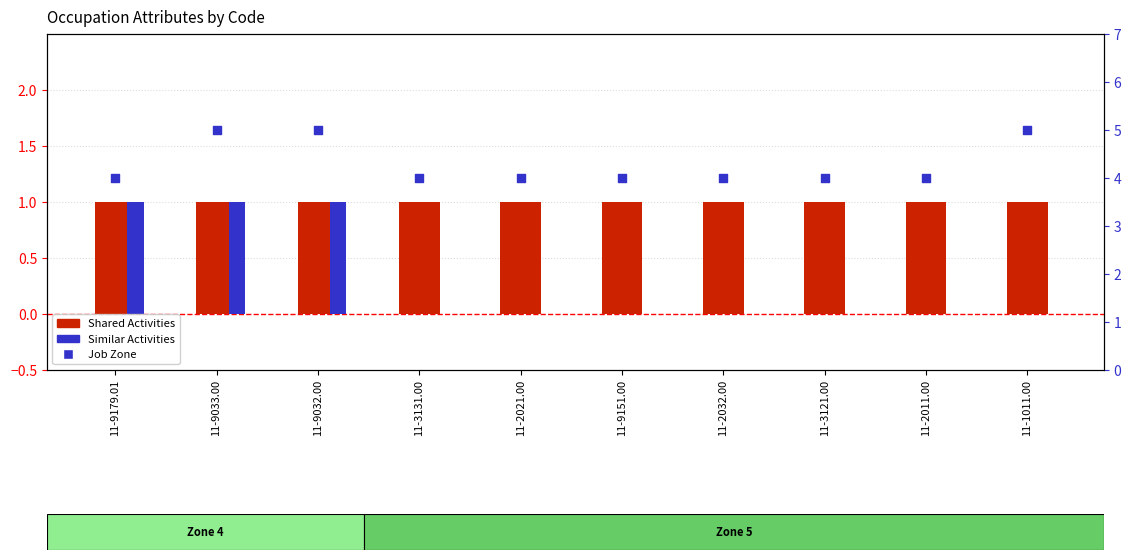

Which series has the largest total across all categories?

Job Zone